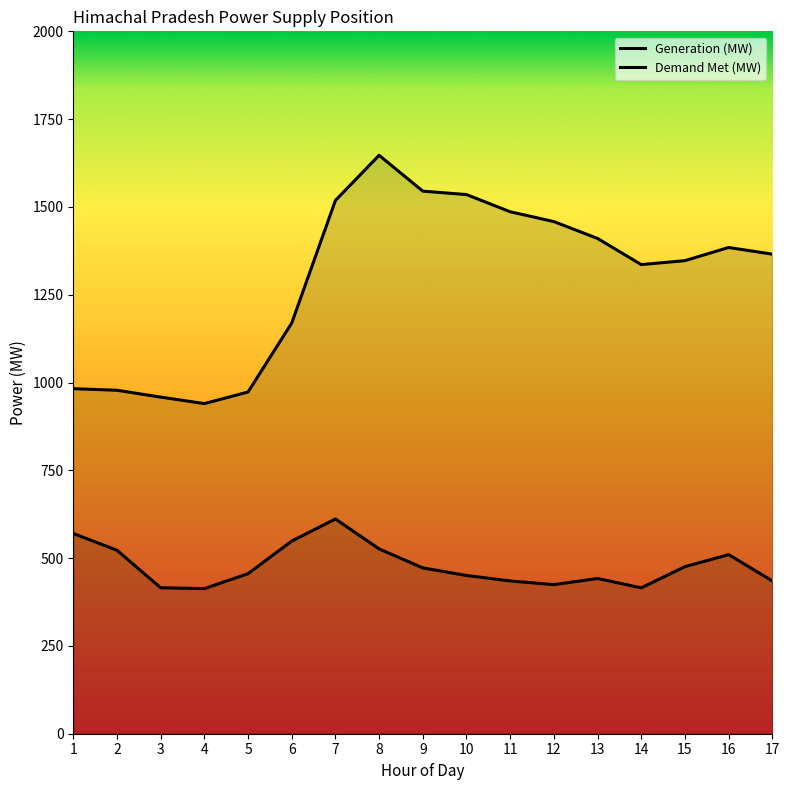

What is the difference between the highest and lowest values at 17?

930.4